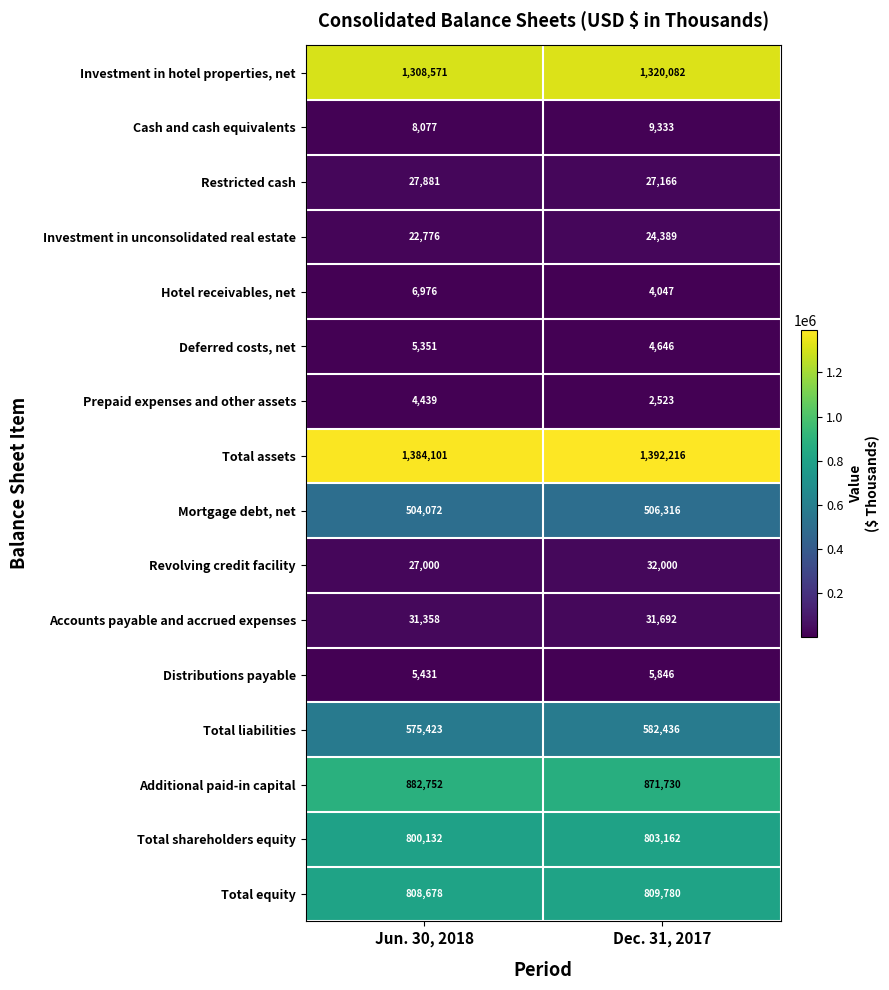

What is the total value across all series at Dec. 31, 2017?

6427364